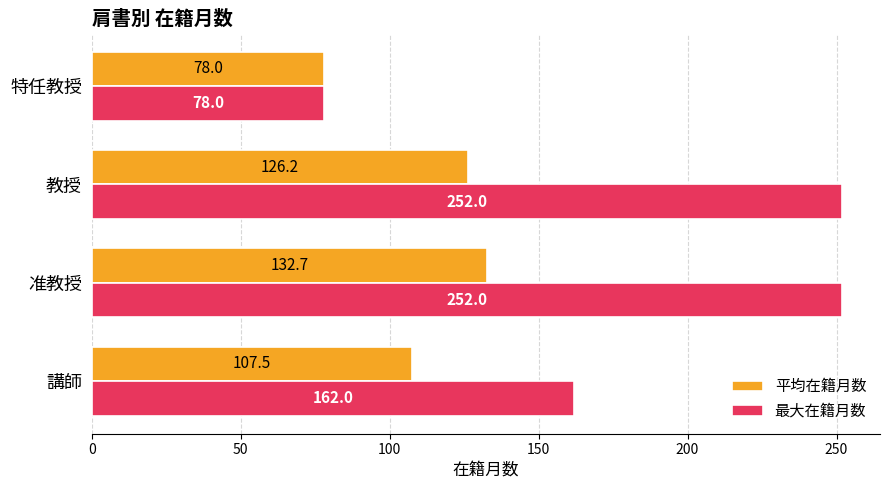

List the series in order of their overall mean, highest first.

最大在籍月数, 平均在籍月数